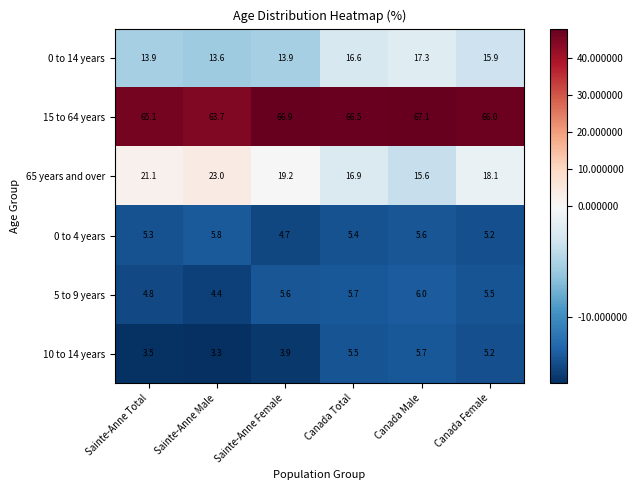

At how many categories does at least one series exceed 44?

6